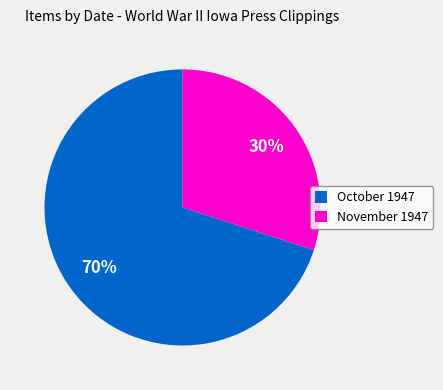

Is the sum of October 1947 and November 1947 greater than half?

Yes